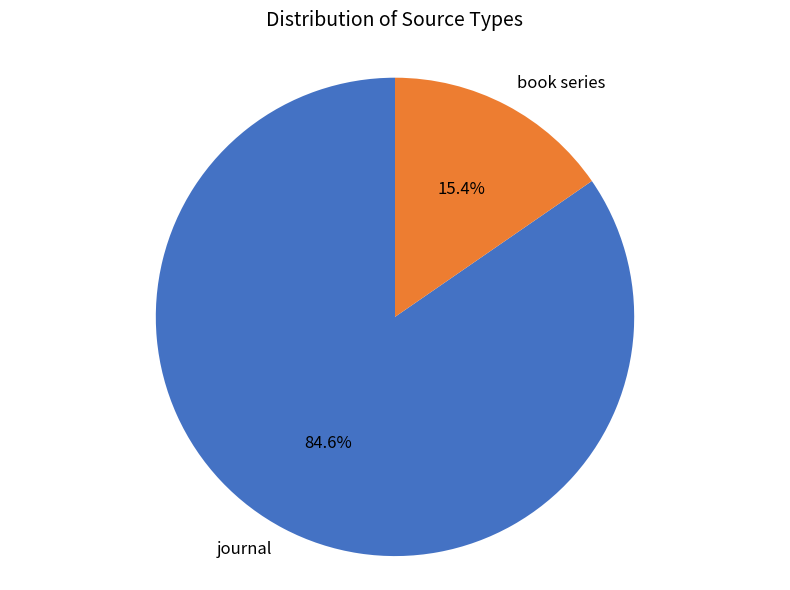

What percentage is NOT represented by book series?

84.6%